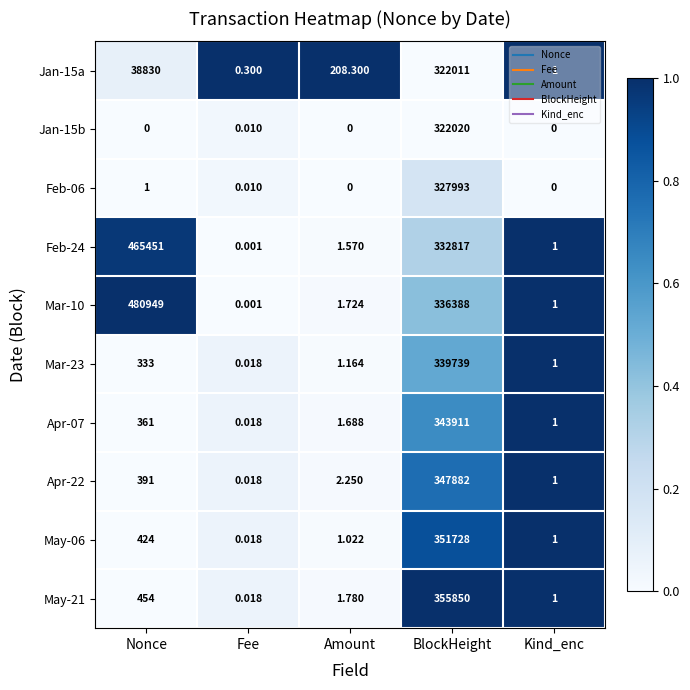

Count the number of data series in this chart.

10